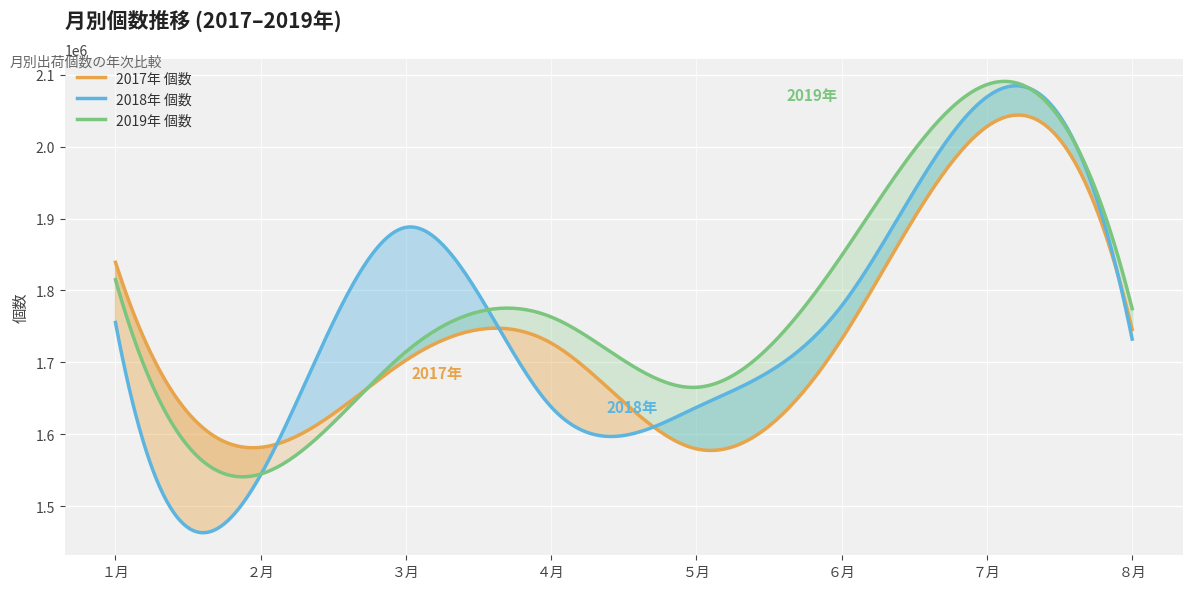

What is the maximum value for 2018年 個数?

2084729.3